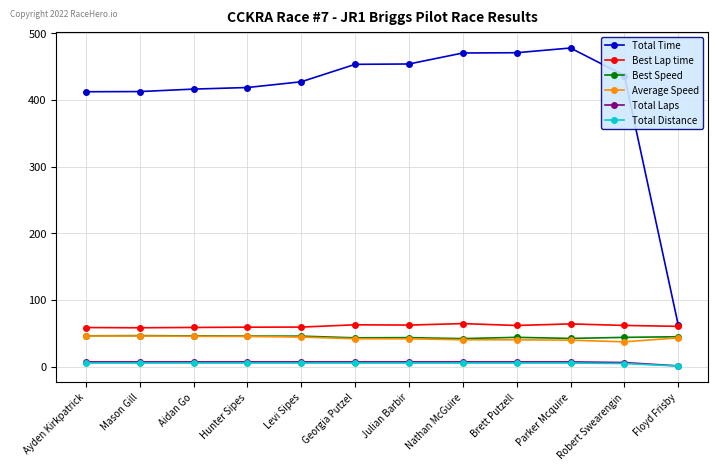

What is the difference between the maximum and minimum values in the Best Lap time series?

6.3